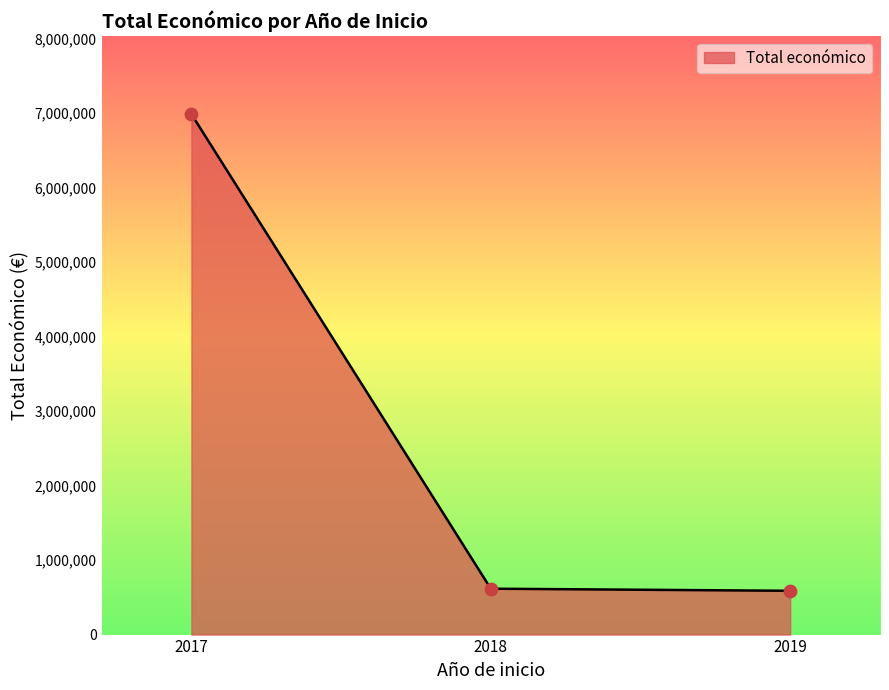

Between 2018 and 2017, which is larger?

2017